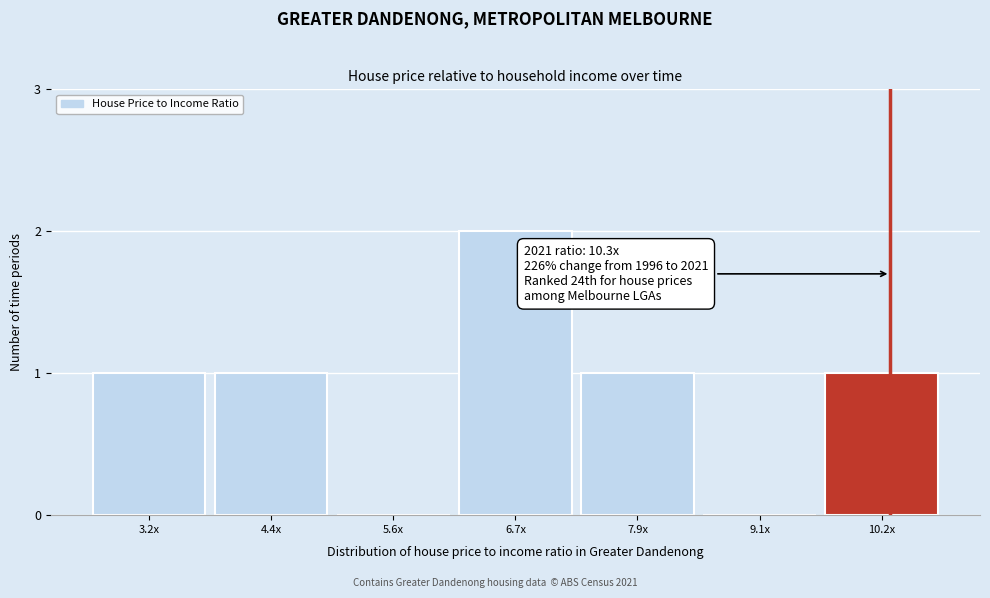

Reading left to right, list all the values displayed in this chart.

3.2x=1	4.4x=1	5.6x=0	6.7x=2	7.9x=1	9.1x=0	10.2x=1